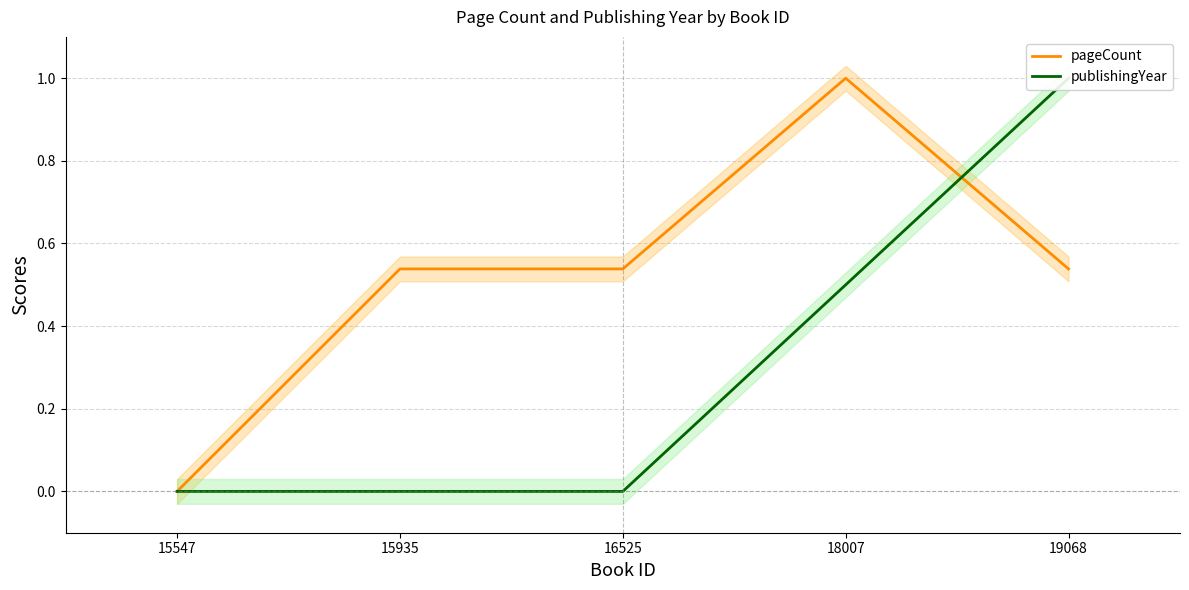

Is the value of publishingYear at 15935 greater than the value of pageCount at 15547?

No